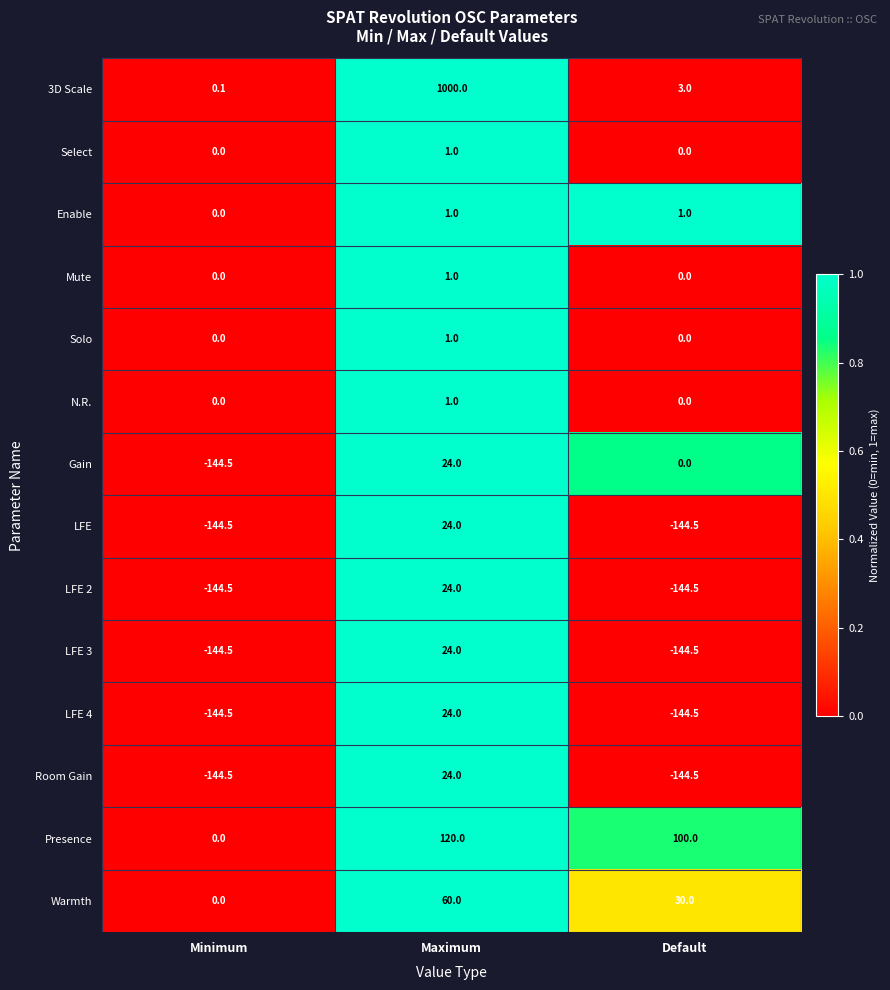

Read the LFE 4 value at Default.

-144.5